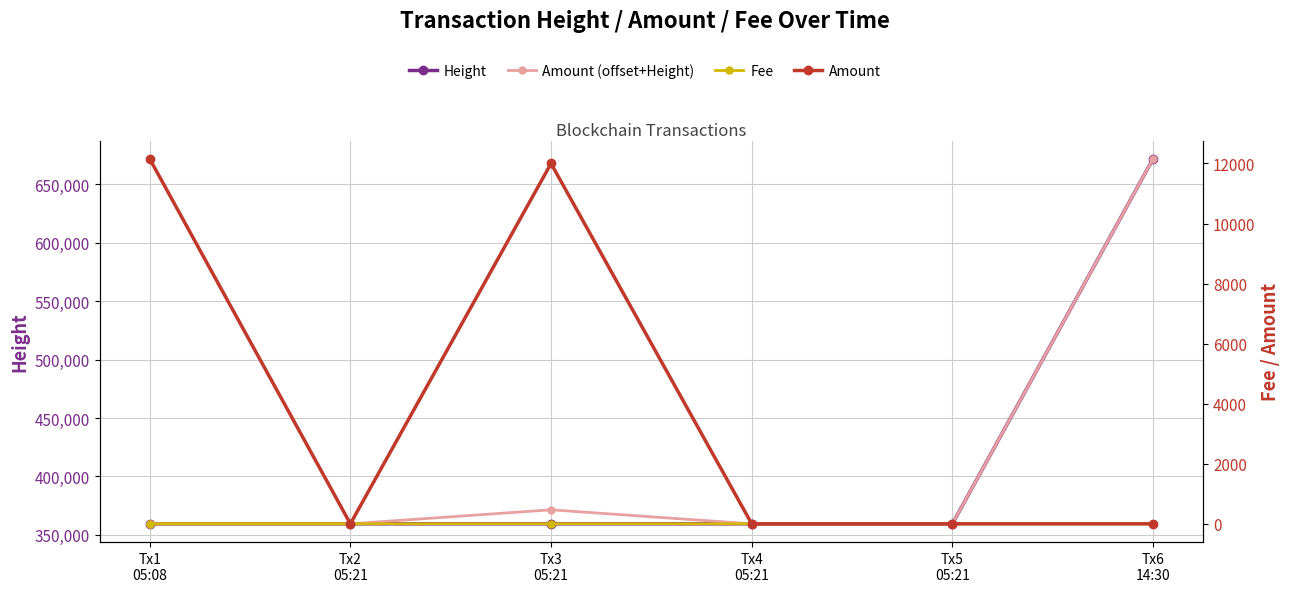

Where is Amount (offset+Height) nearest to the value 515604?

Tx3
05:21